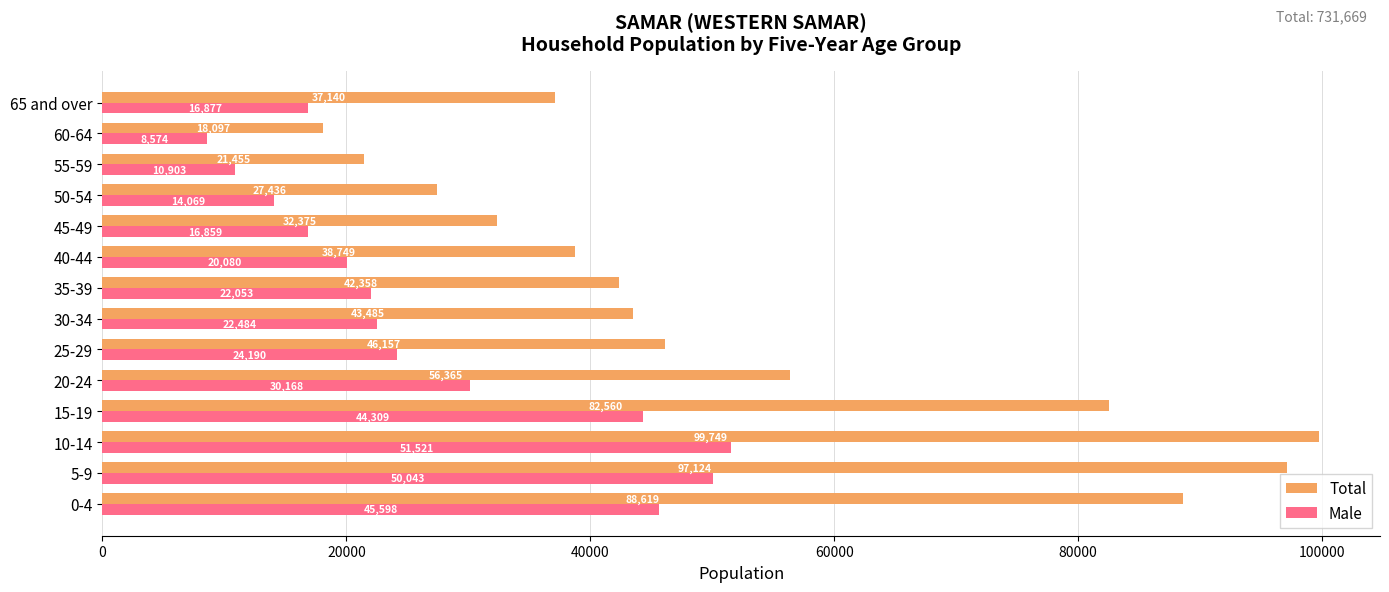

Which series has the widest spread of values?

Total